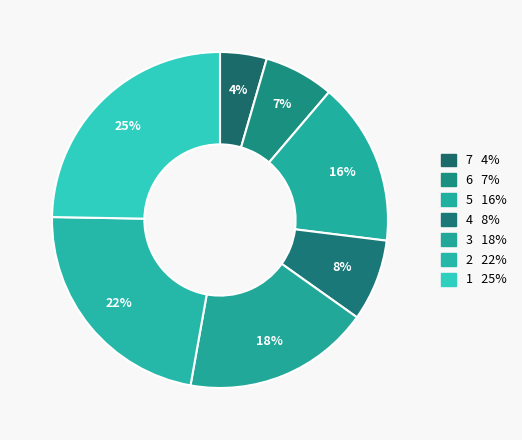

Between 5 and 4, which is larger?

5